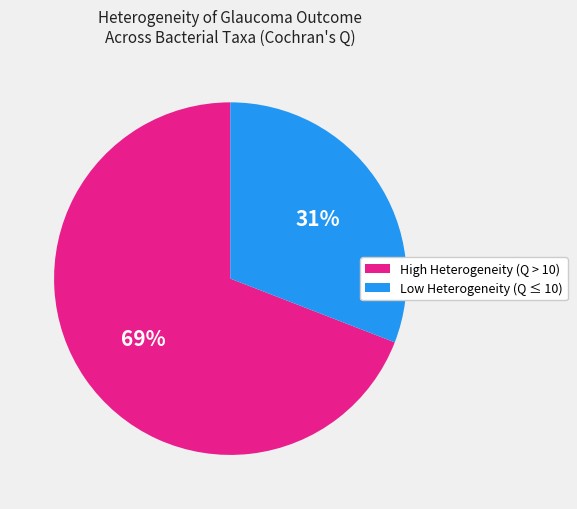

To the nearest percent, what is the difference between the largest and smallest slice percentages?

38%